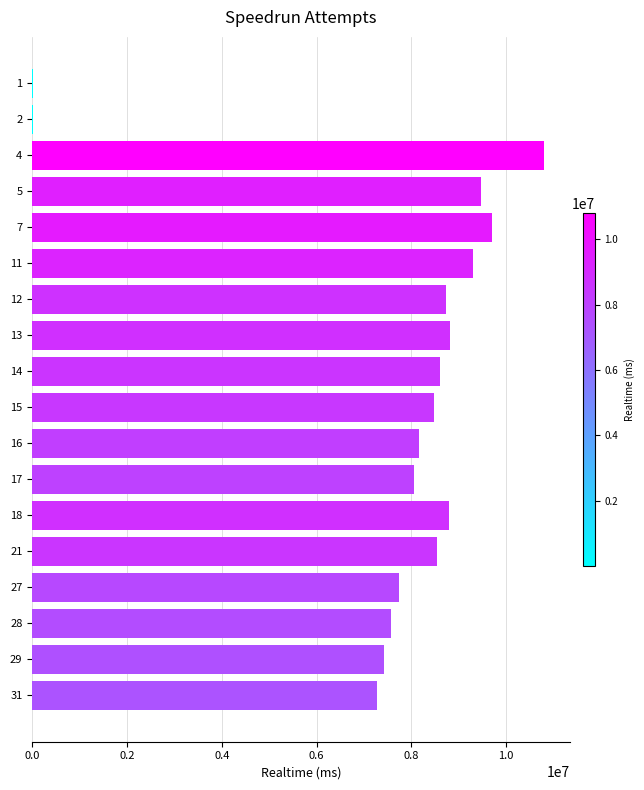

What is the sum of all values?

137501425